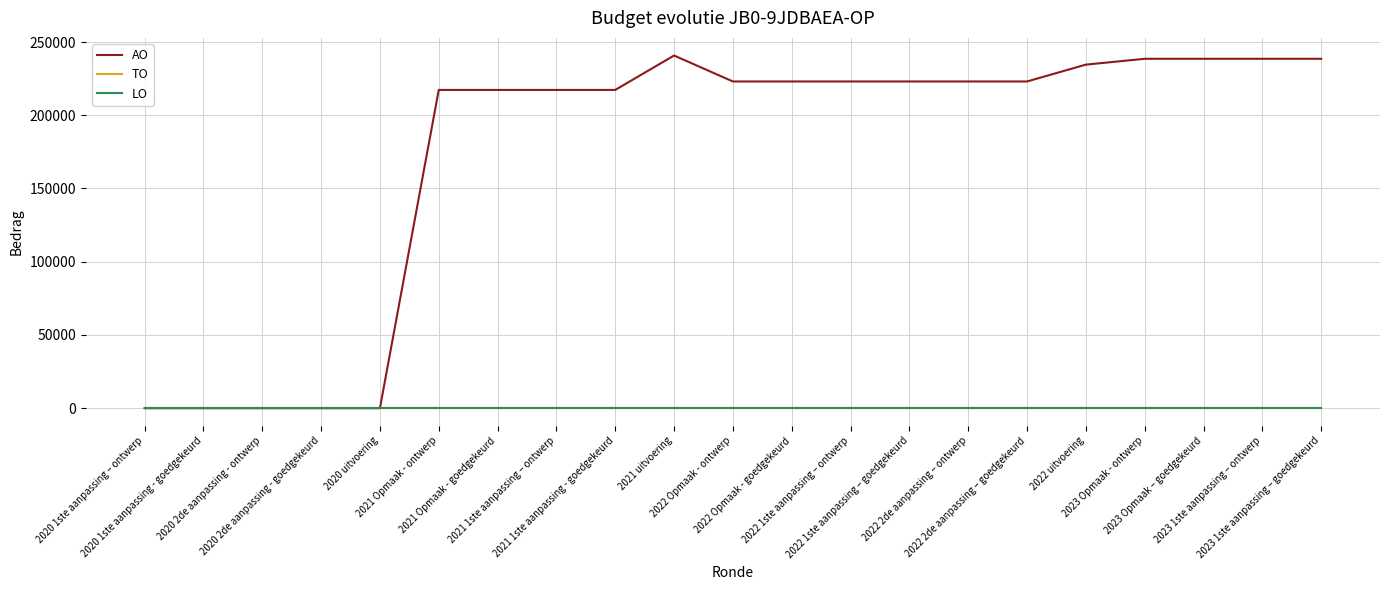

At which label does AO first exceed 223059?

2021 uitvoering